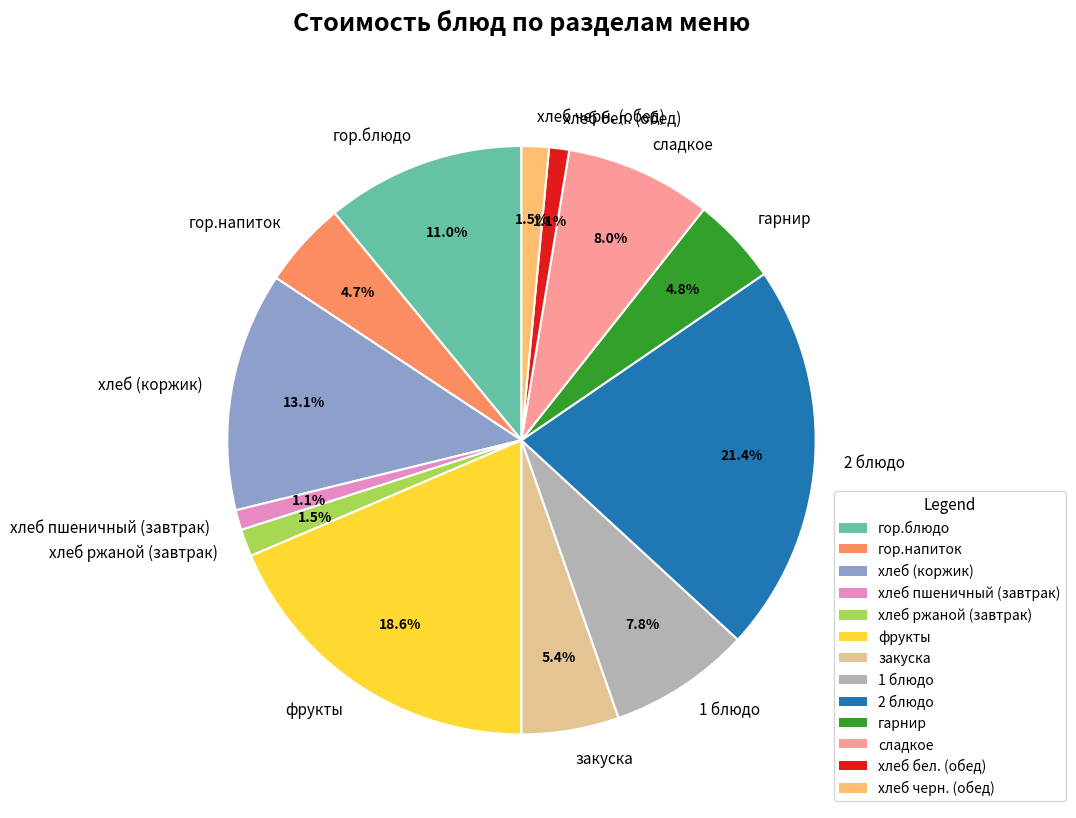

Which category has the biggest portion of the pie?

2 блюдо